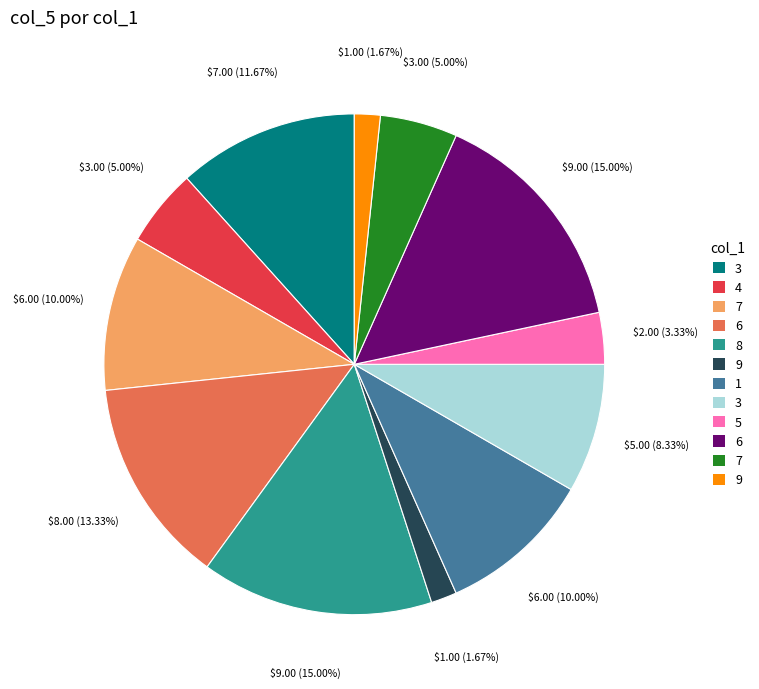

Does any single category account for the majority?

No